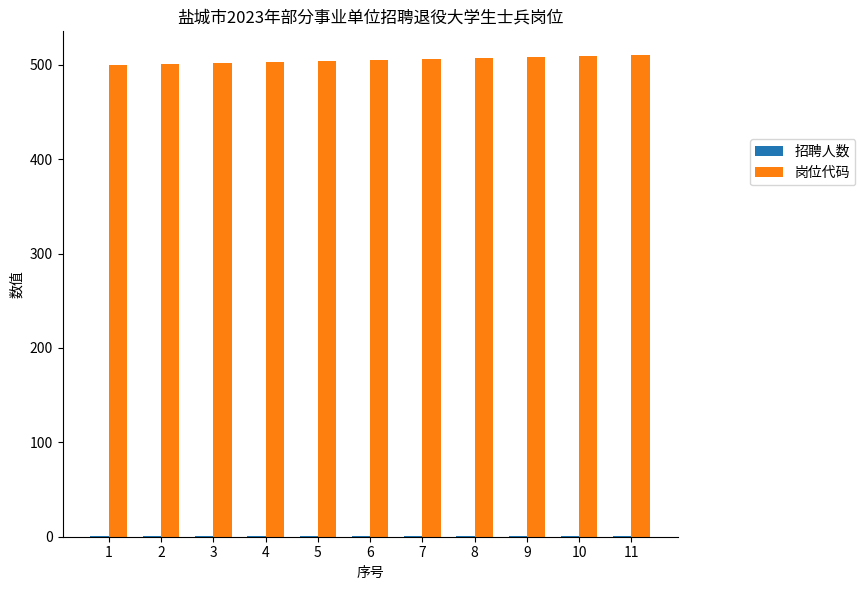

What is the sum of all 岗位代码 values?

5555